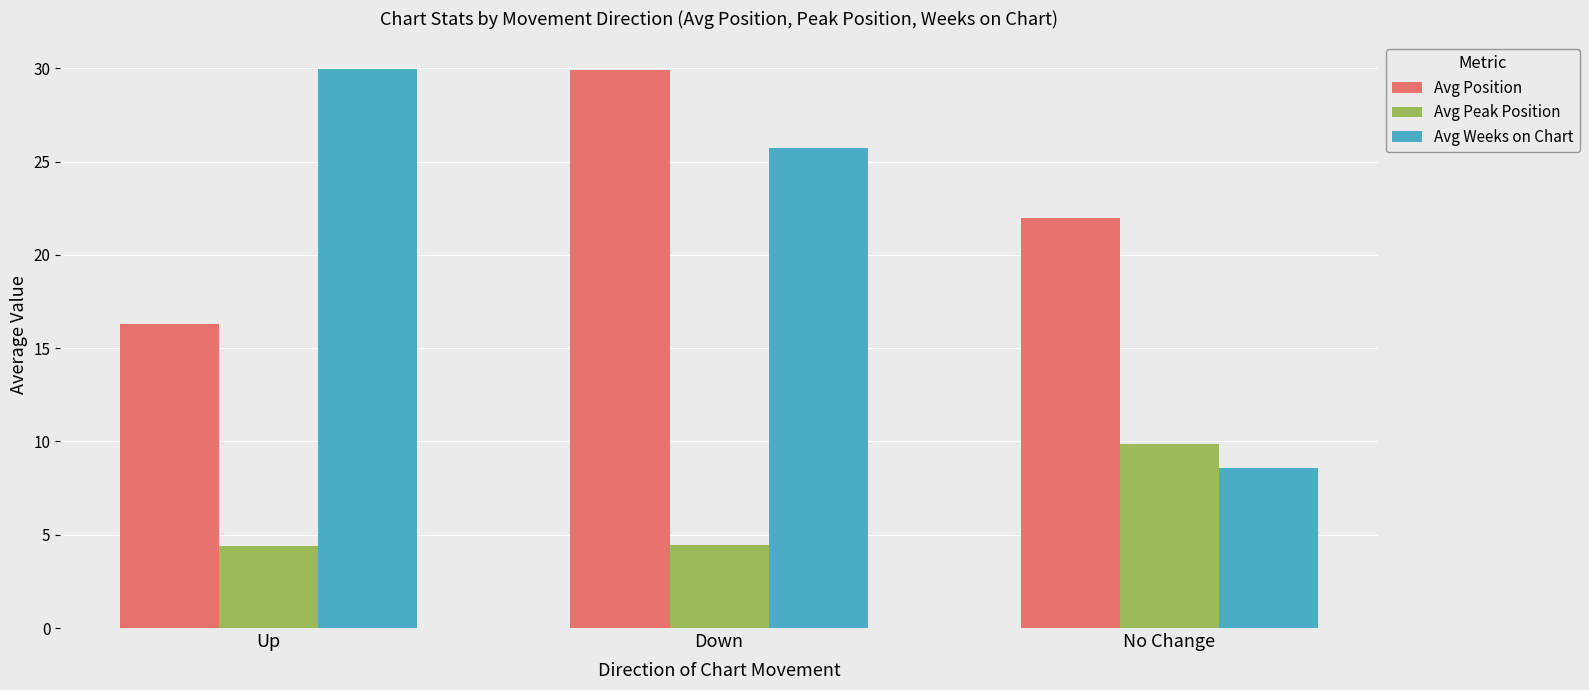

What is the difference between the maximum and minimum values in the Avg Peak Position series?

5.5